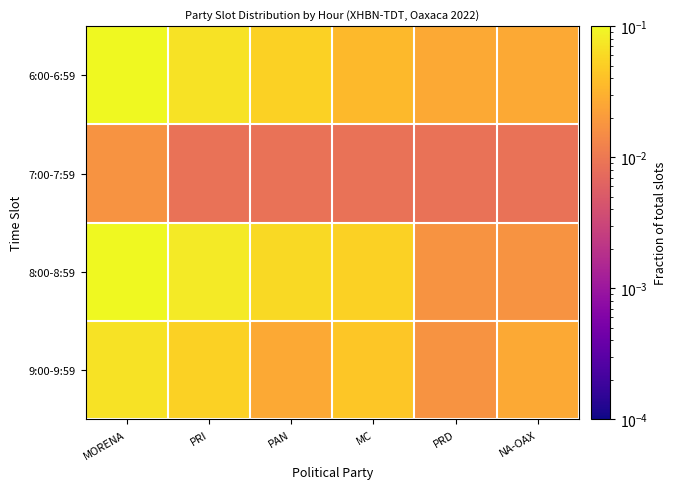

Which series has the largest total across all categories?

6:00-6:59